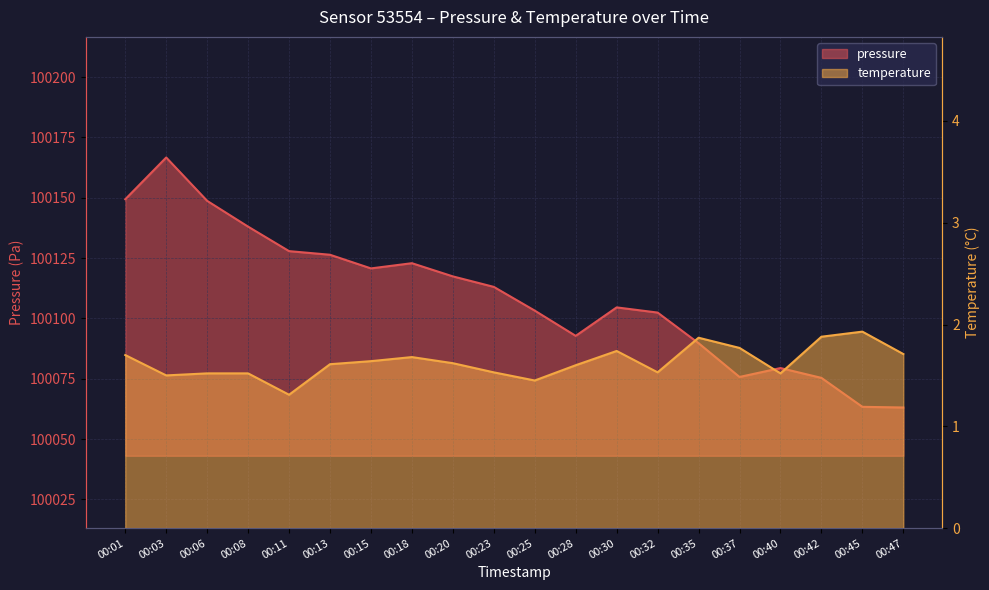

What is the value of the pressure point at the 15th from the left?

100089.7